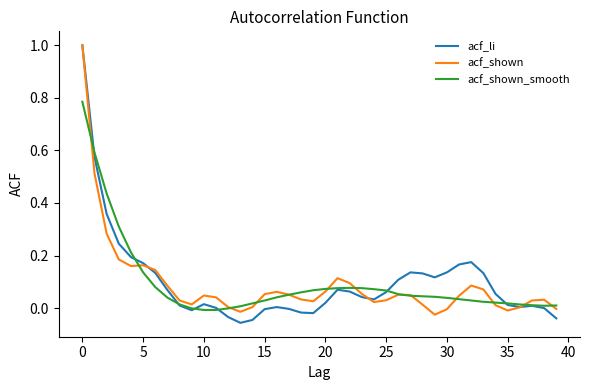

How many categories are shown in the chart?

40